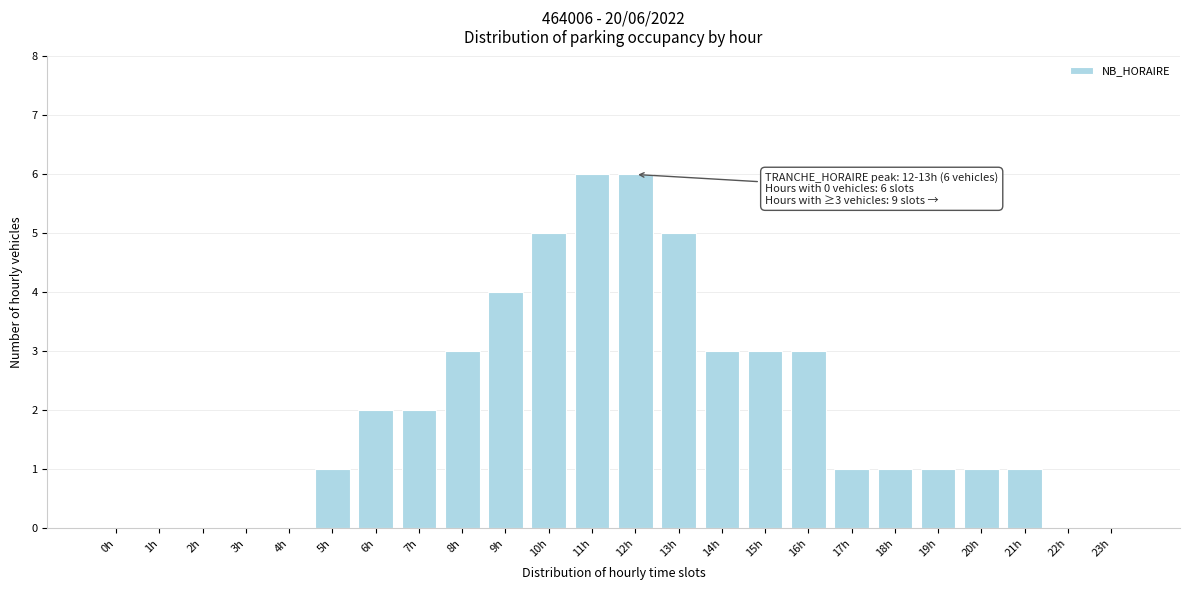

Reading left to right, list all the values displayed in this chart.

0h=0	1h=0	2h=0	3h=0	4h=0	5h=1	6h=2	7h=2	8h=3	9h=4	10h=5	11h=6	12h=6	13h=5	14h=3	15h=3	16h=3	17h=1	18h=1	19h=1	20h=1	21h=1	22h=0	23h=0